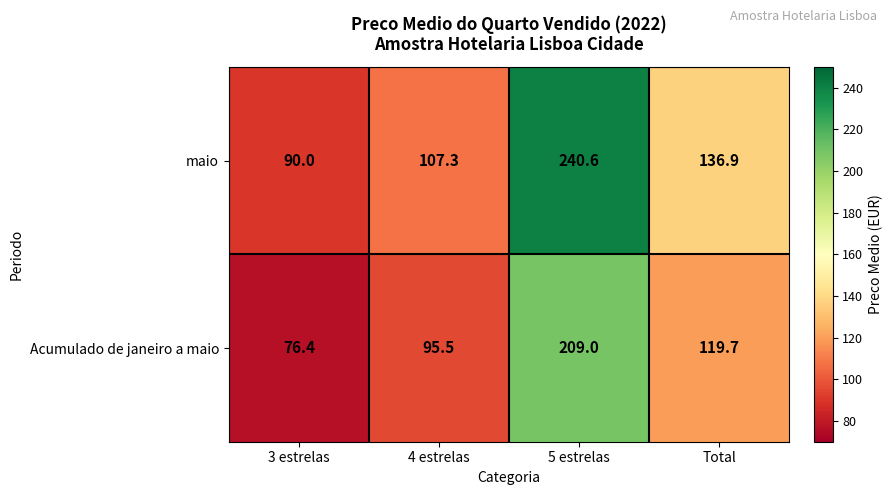

List the series in order of their overall mean, highest first.

maio, Acumulado de janeiro a maio